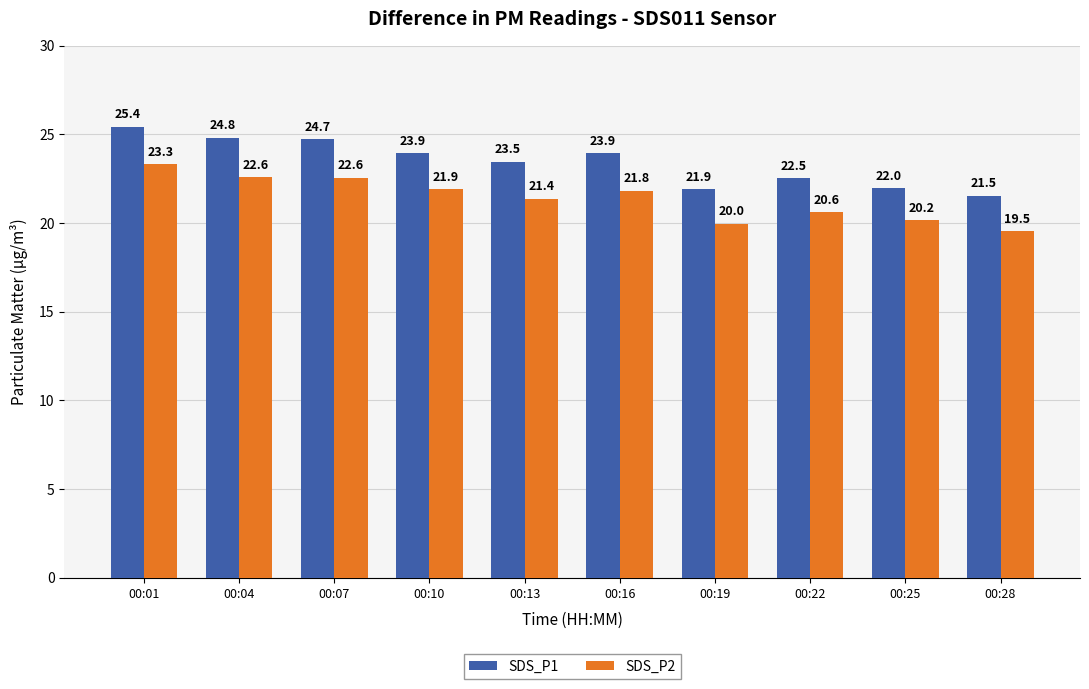

What is the minimum value shown in the chart?

19.5